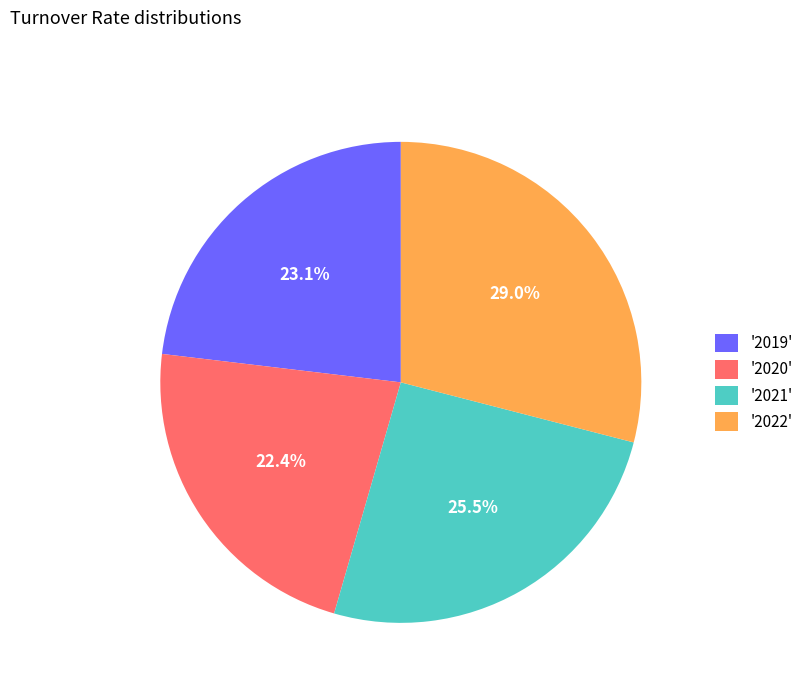

Does any single category account for the majority?

No